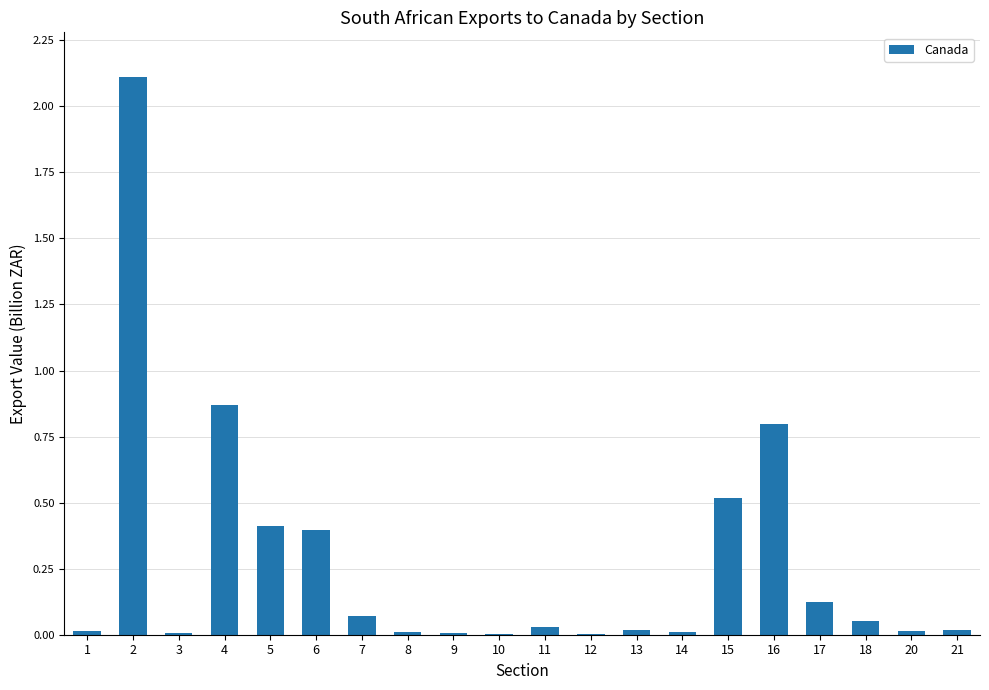

True or false: the data shows 0.0 at 13.

True